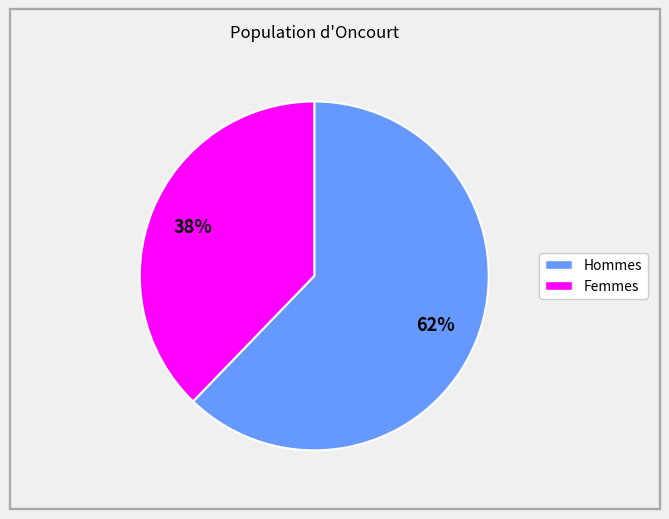

Is there a majority slice in this chart?

Yes